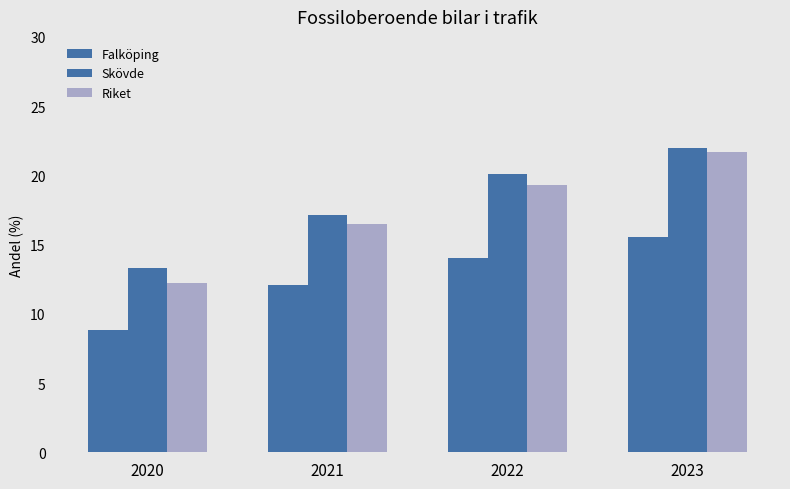

Between 2020 and 2022, which series saw the biggest shift?

Riket